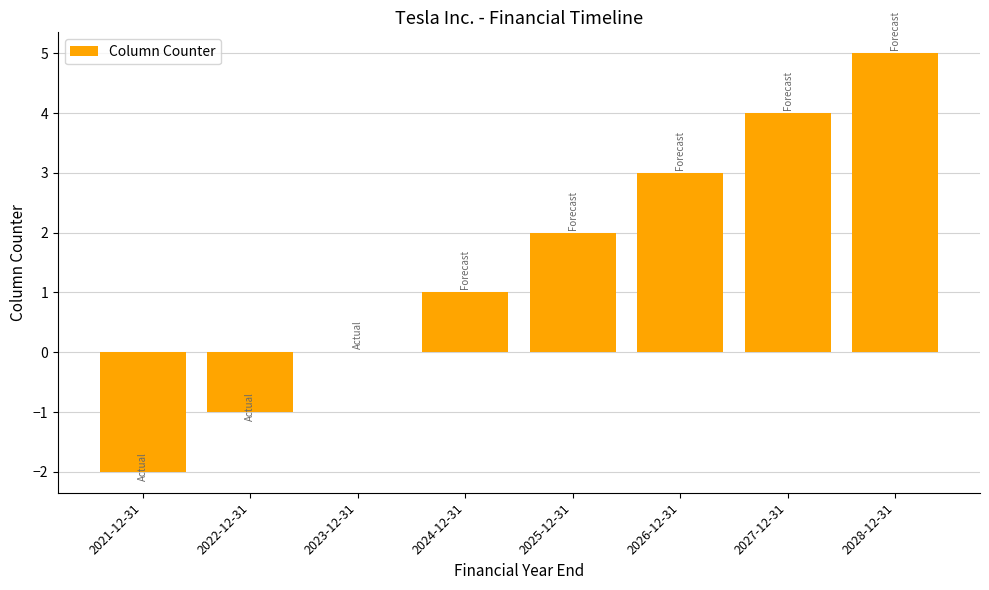

The value at 2027-12-31 is 3. True or false?

False